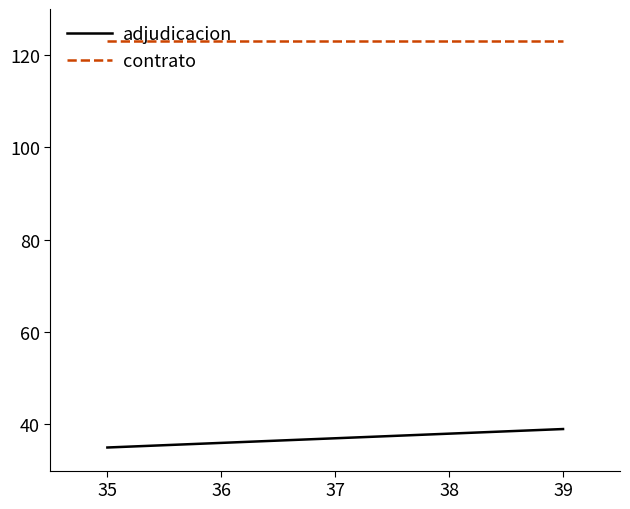

True or false: adjudicacion has more than 0 points higher than both neighbors.

False